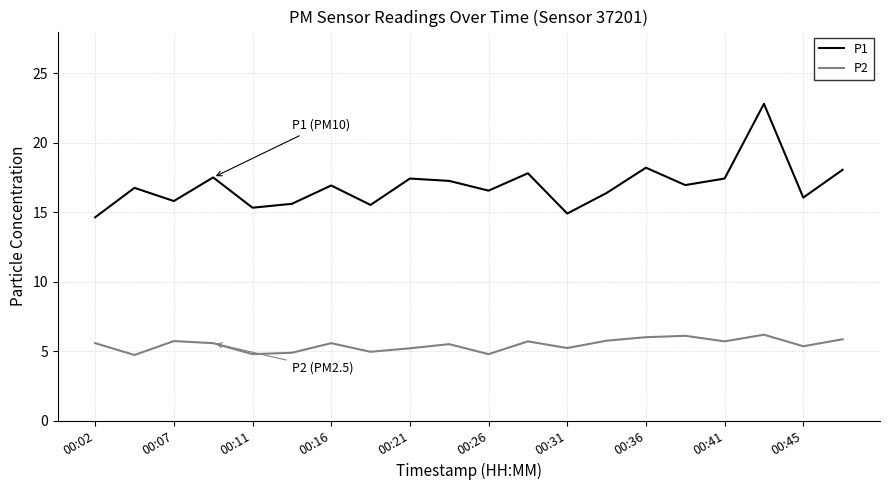

How many distinct data groups are displayed?

2